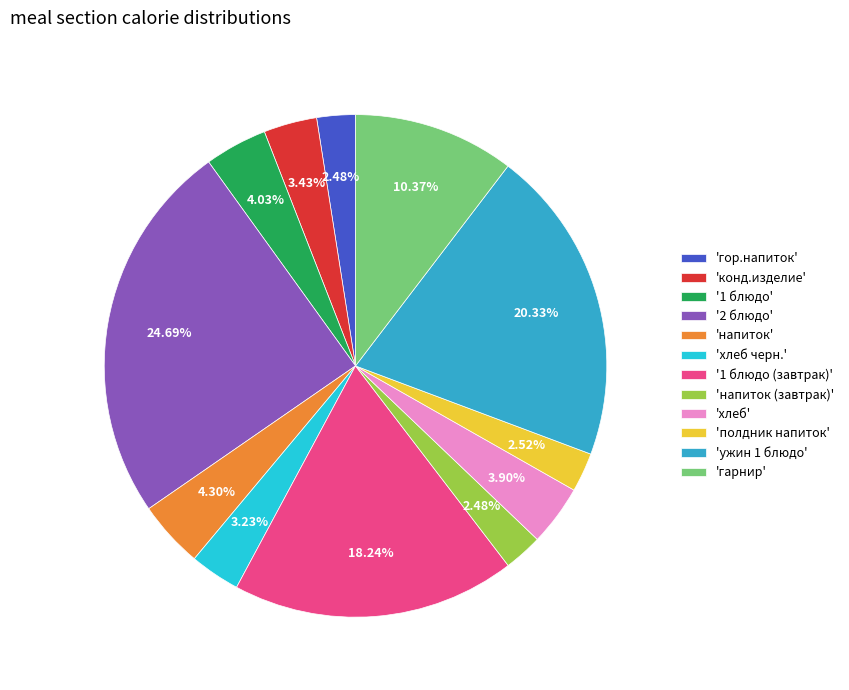

Which category has the biggest portion of the pie?

'2 блюдо'